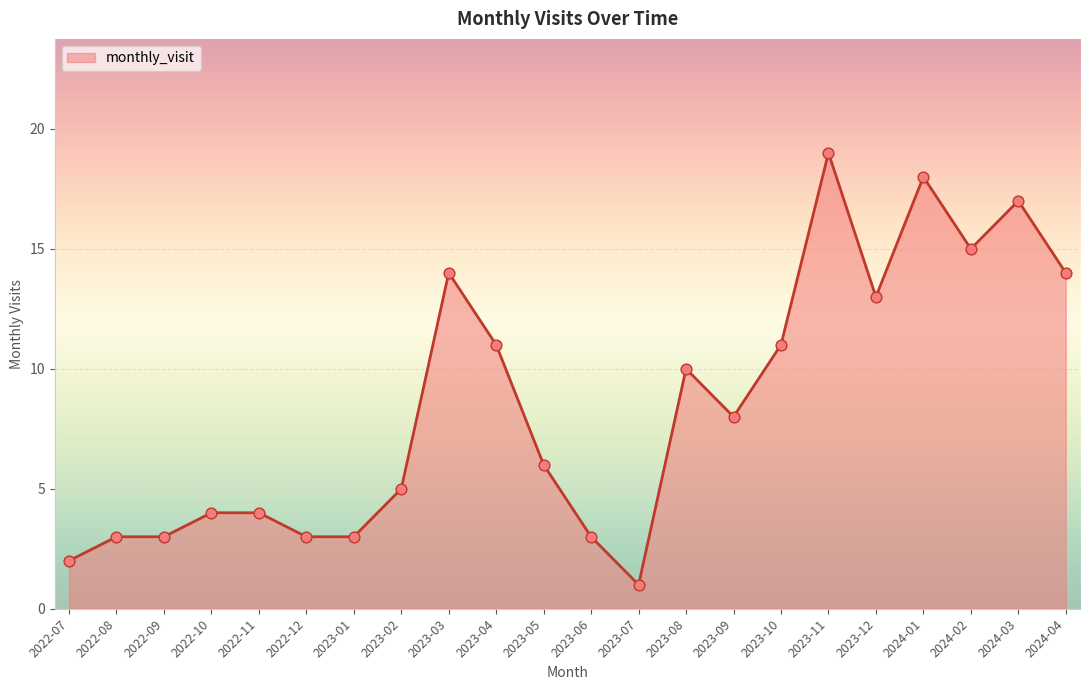

Approximately how many times larger is the value at 2023-08 compared to 2023-05?

1.7